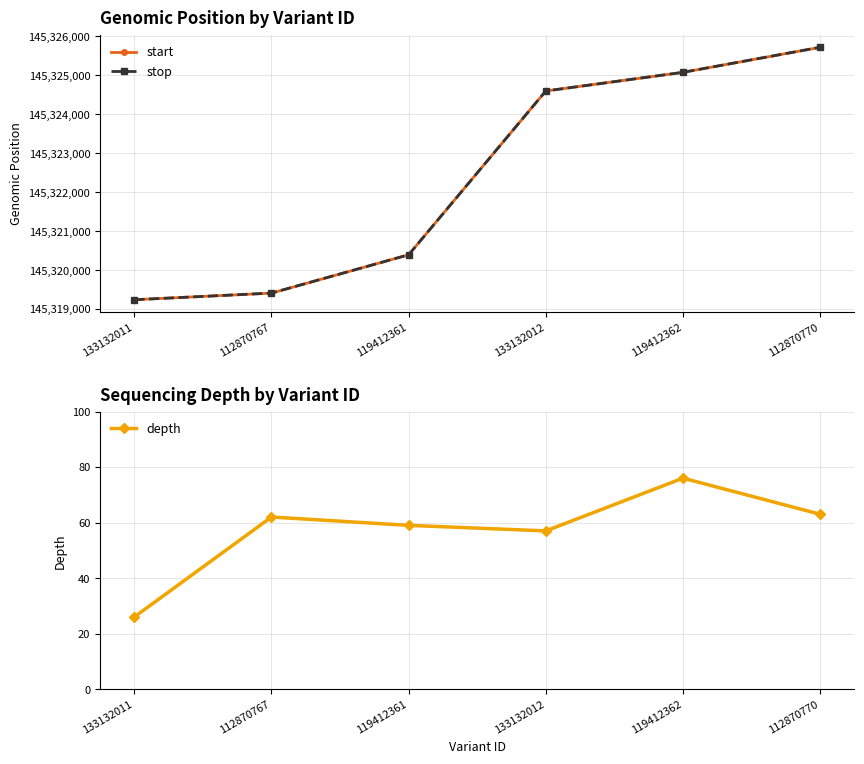

True or false: start and depth intersect in this chart.

False